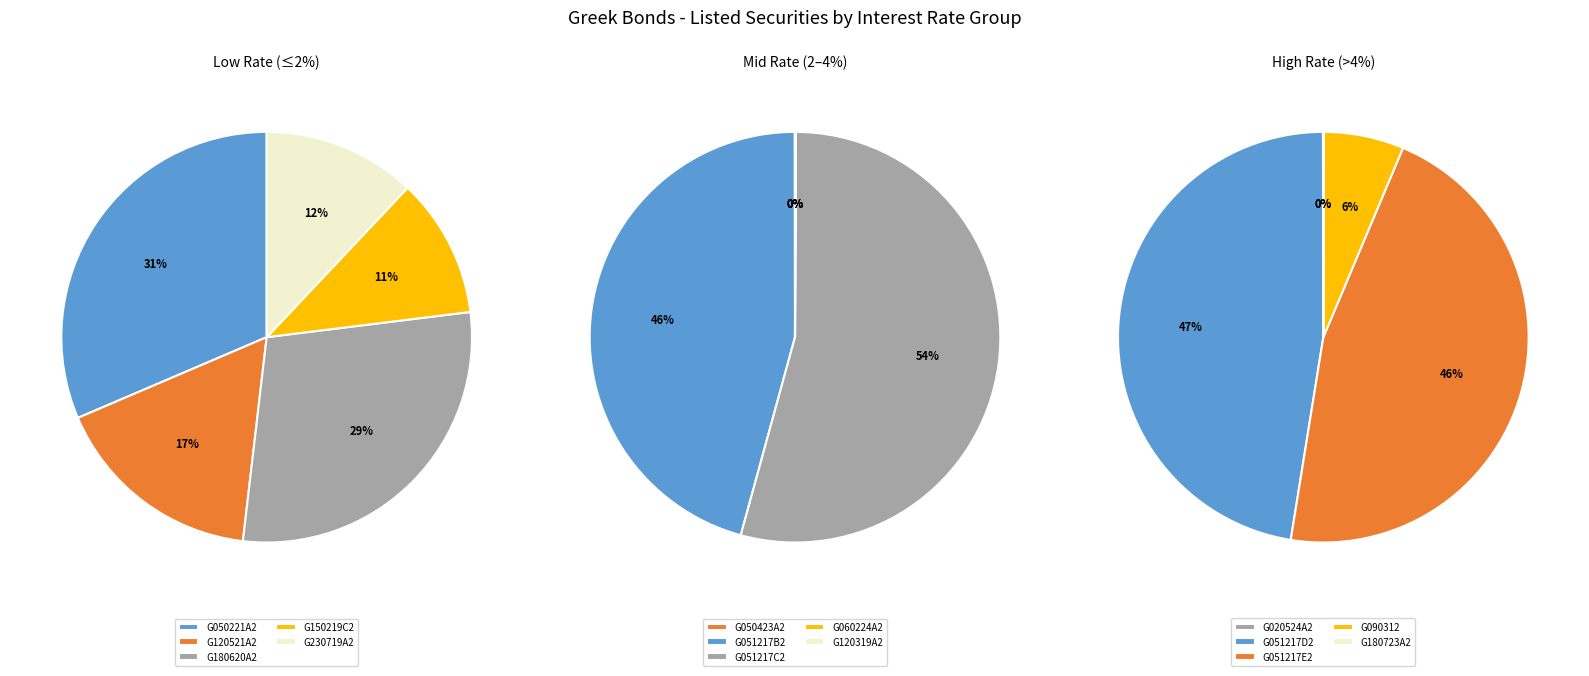

Does any single category account for the majority?

No